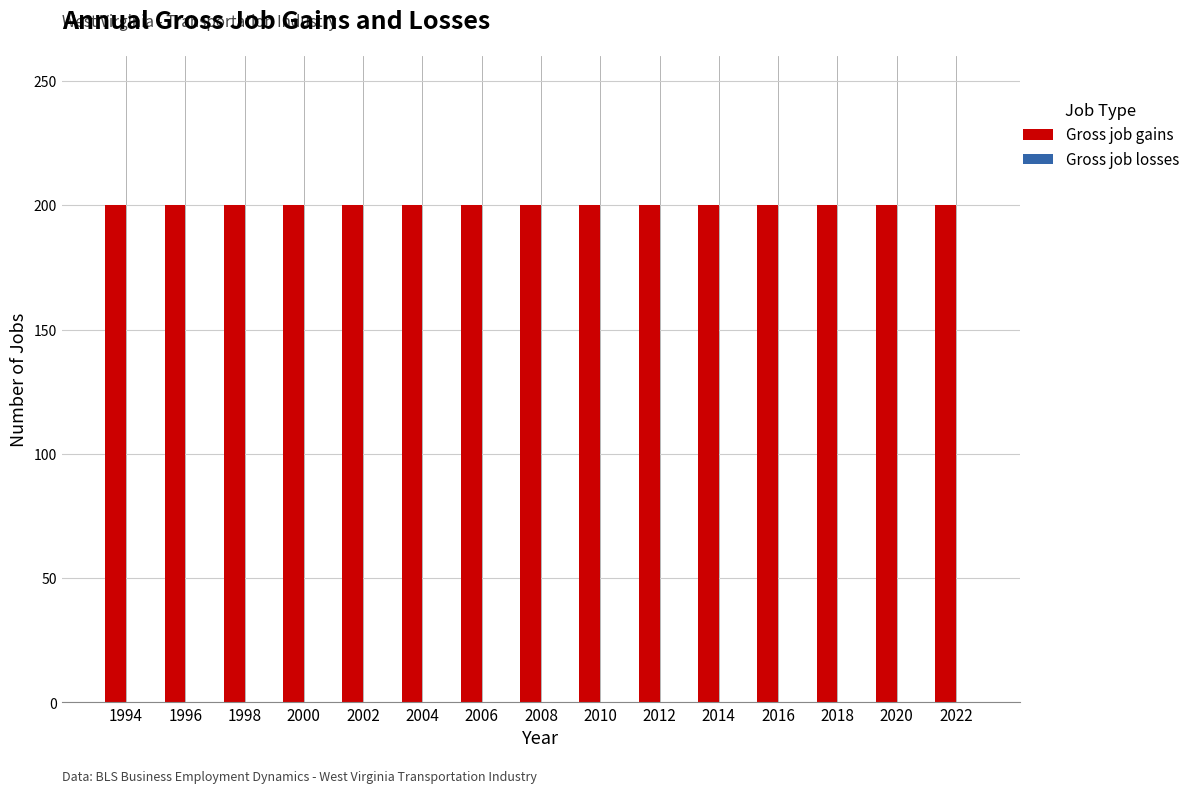

At which label does Gross job gains reach its peak?

1994